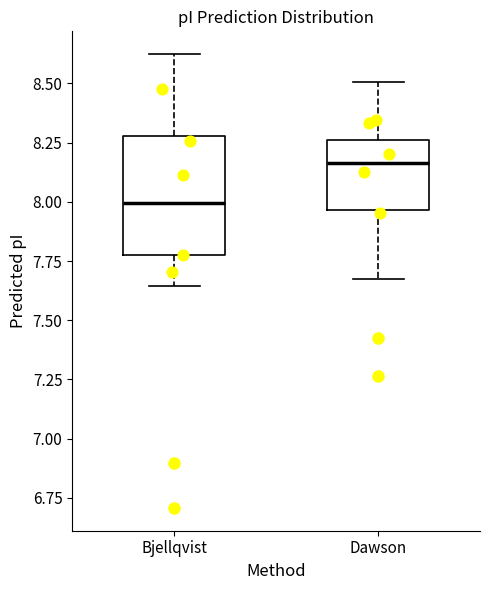

Which box has the highest median line?

Dawson